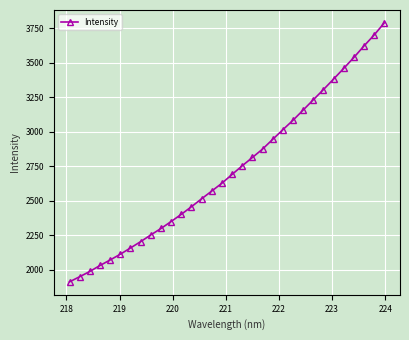

What is the sum of all values?

87286.0